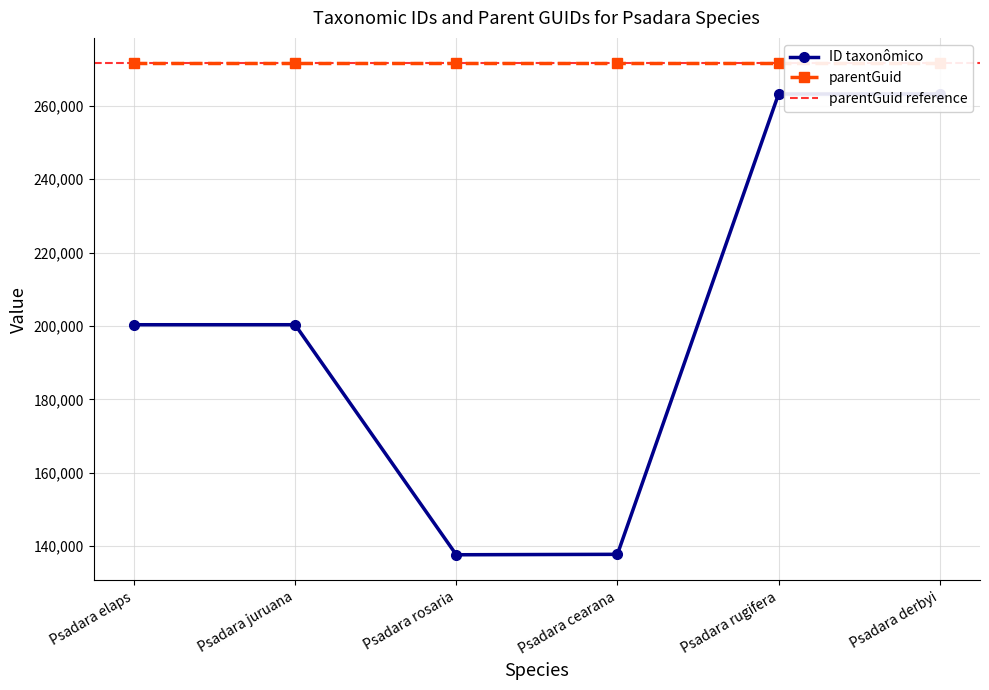

What is the ratio of the value at Psadara cearana to the value at Psadara elaps?

0.7